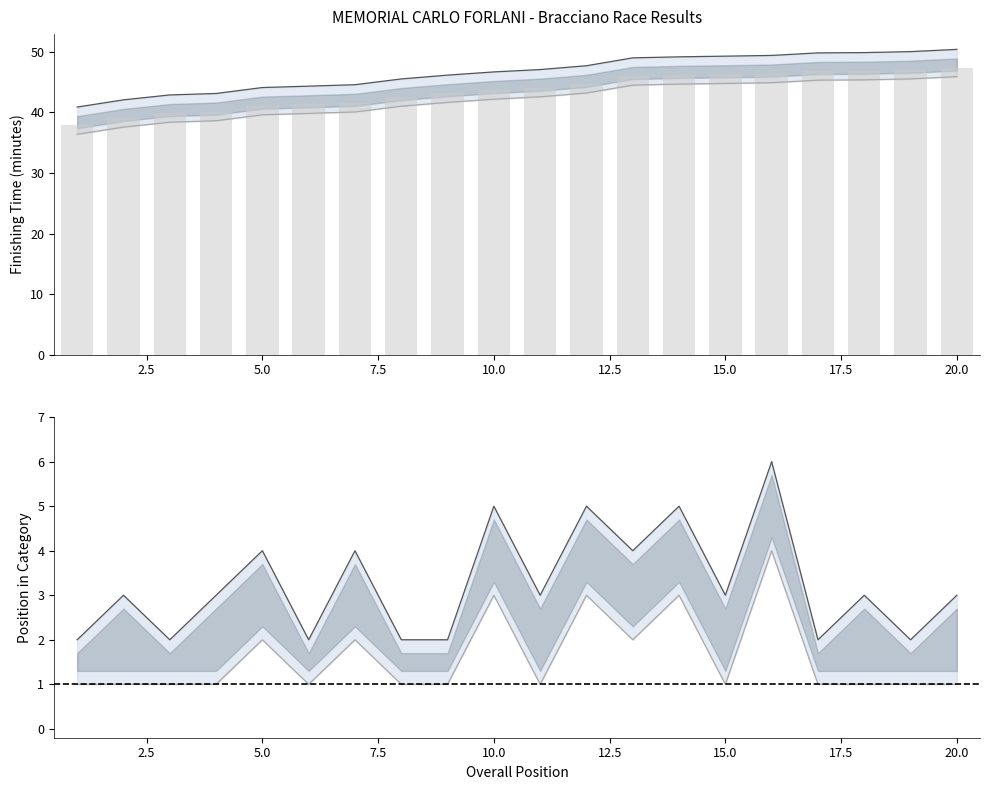

Between 17 and 1, which is larger?

17